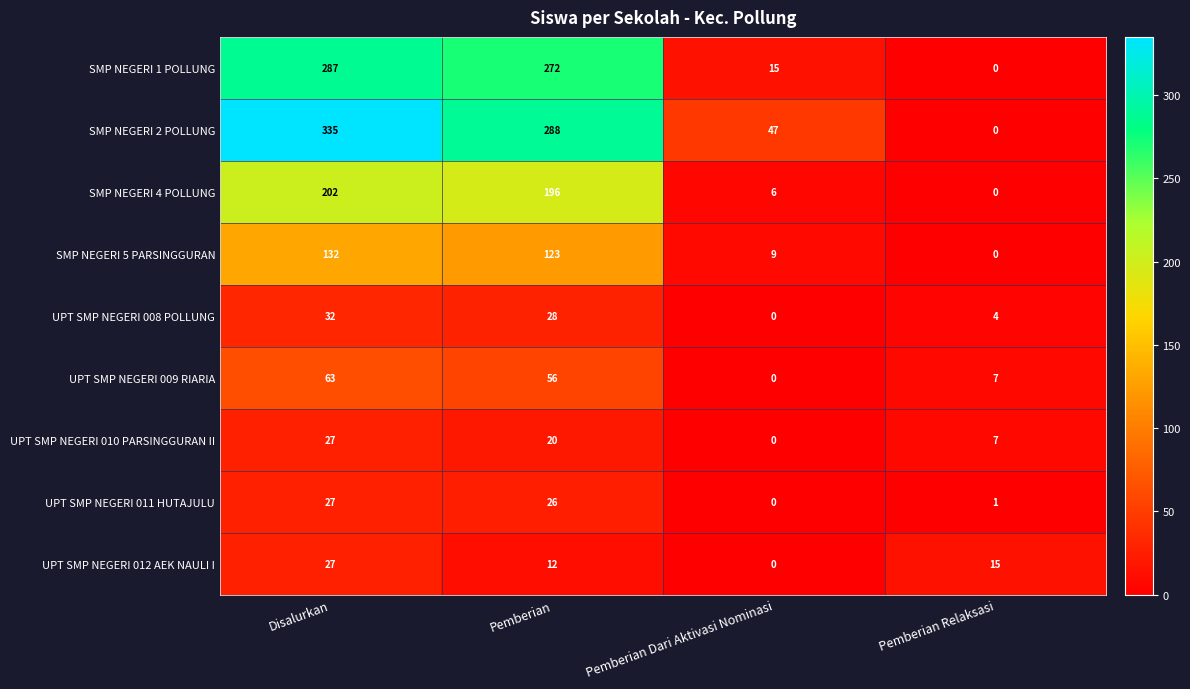

Which series changed the most between Pemberian and Pemberian Relaksasi?

SMP NEGERI 2 POLLUNG